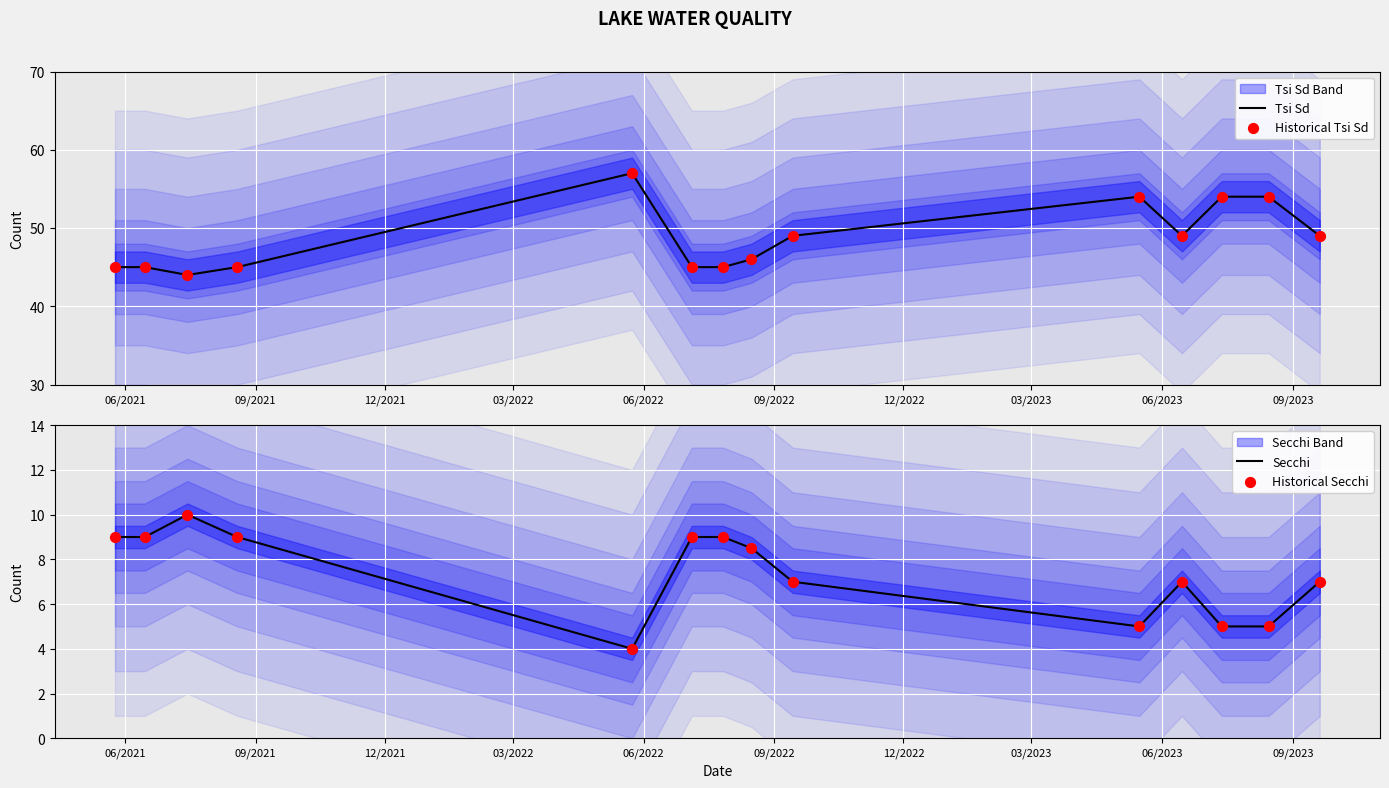

Is the value of Secchi at 12 greater than the value of Historical Secchi at 09/2021?

No